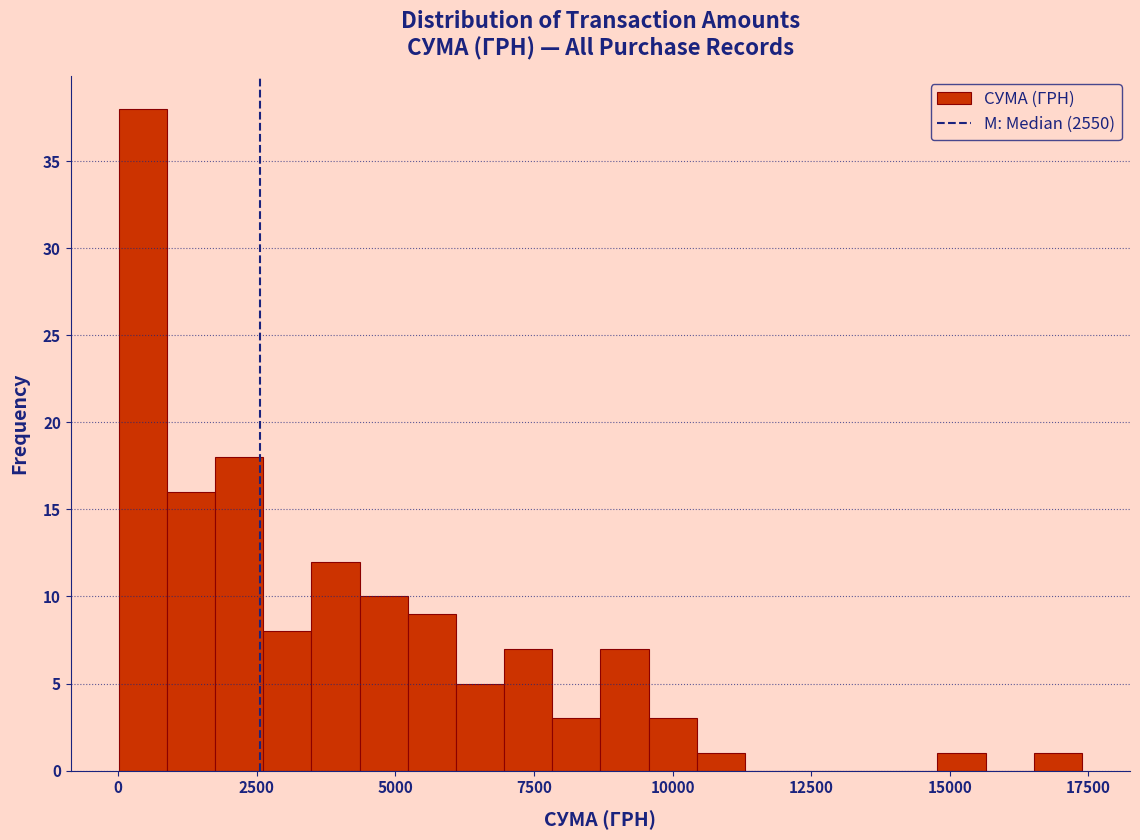

Read against the x-axis, roughly where is the centre of the tallest bar?

500